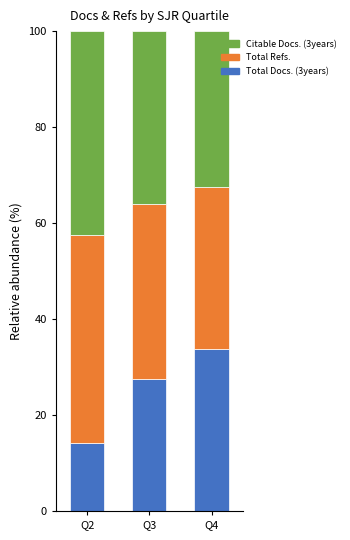

Where is Total Docs. (3years) nearest to the value 24?

Q3